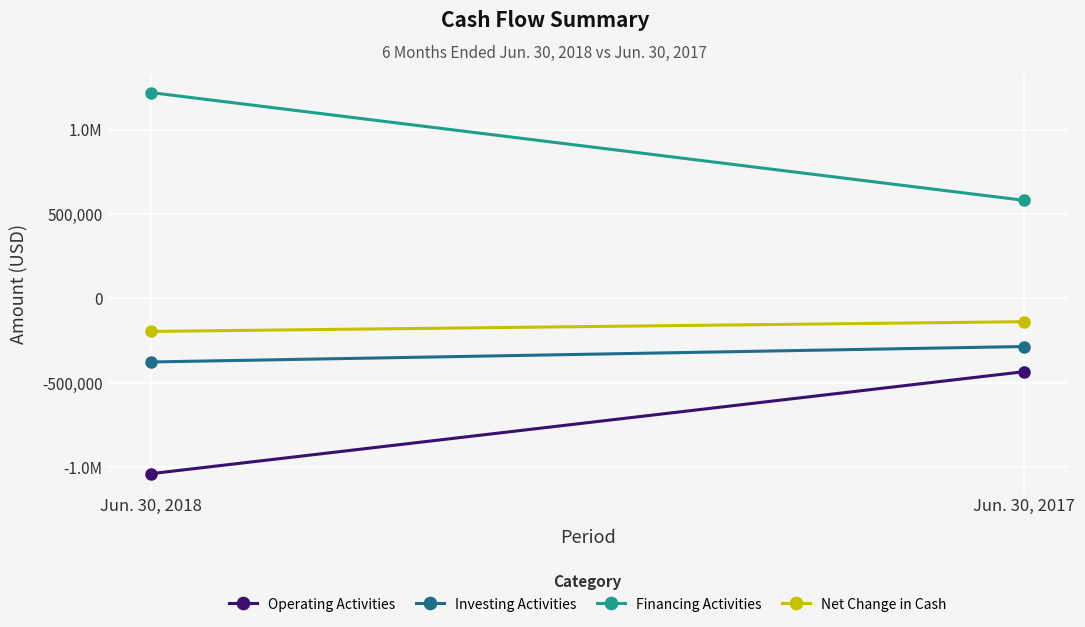

Reading left to right, extract all data points from this chart.

Operating Activities: Jun. 30, 2018=-1037789	Jun. 30, 2017=-433841
Investing Activities: Jun. 30, 2018=-376403	Jun. 30, 2017=-284860
Financing Activities: Jun. 30, 2018=1218731	Jun. 30, 2017=580845
Net Change in Cash: Jun. 30, 2018=-195461	Jun. 30, 2017=-137856